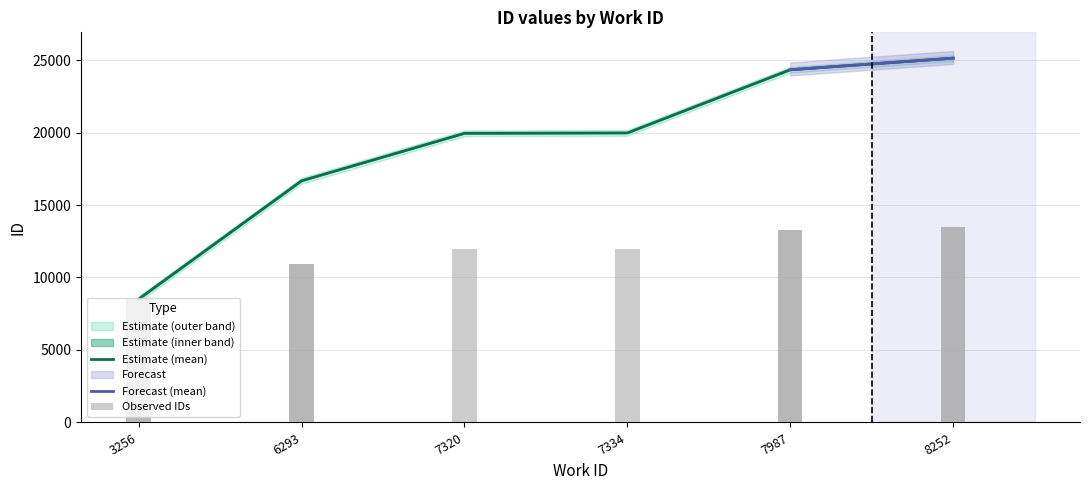

Is it true that Estimate (mean) equals 19972.0 at 7334?

True